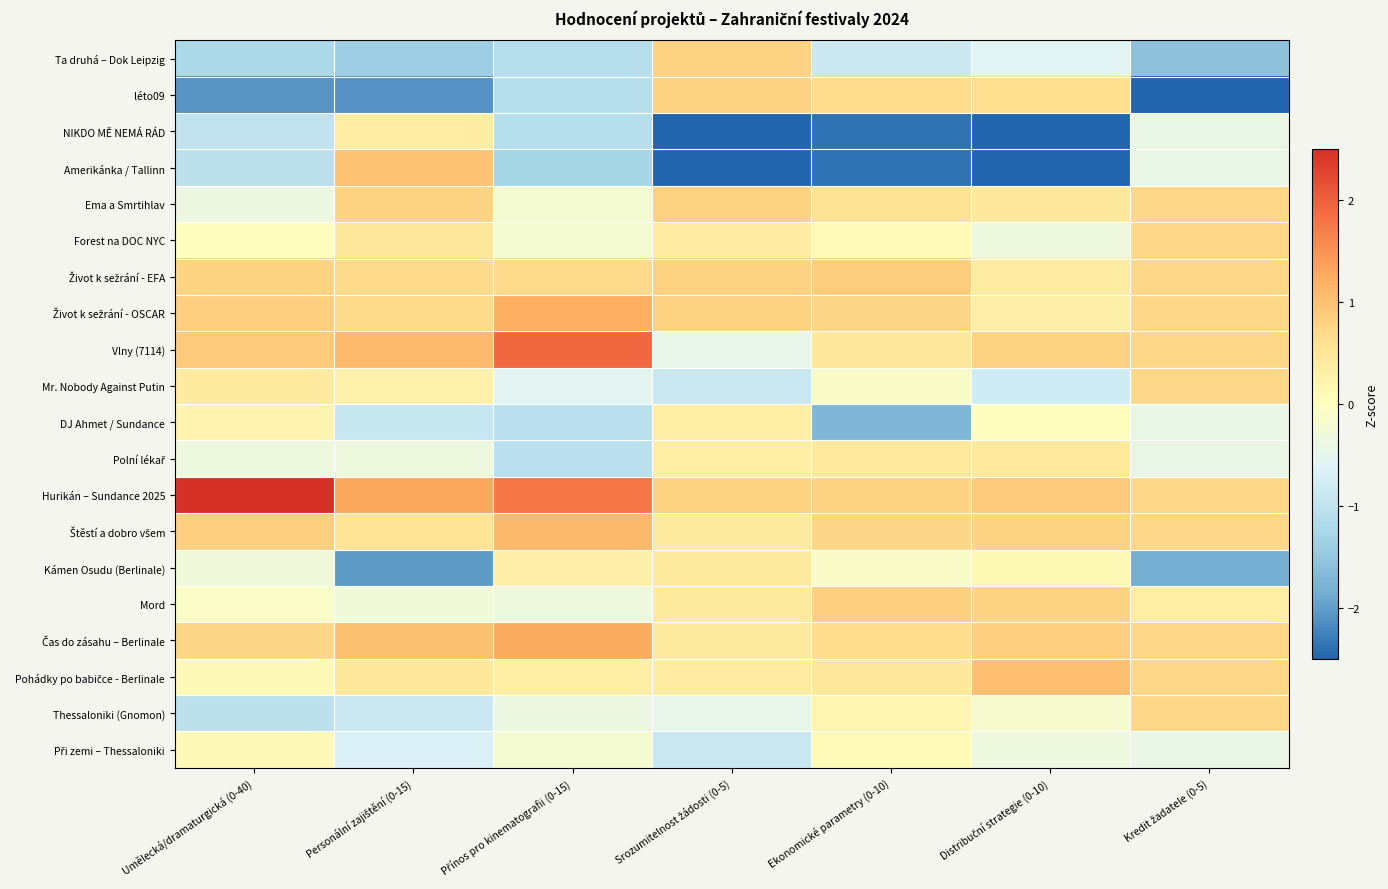

What is the greatest value displayed?

2.6